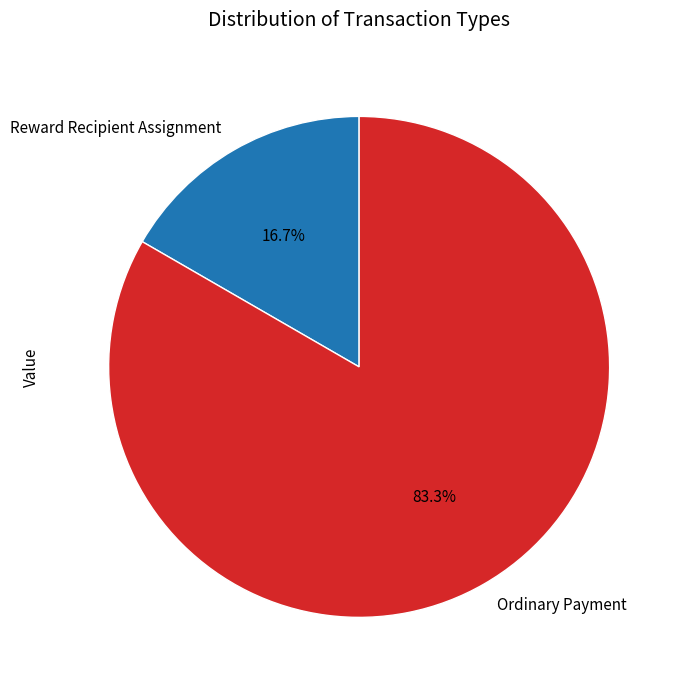

Is Ordinary Payment the majority of the pie?

Yes